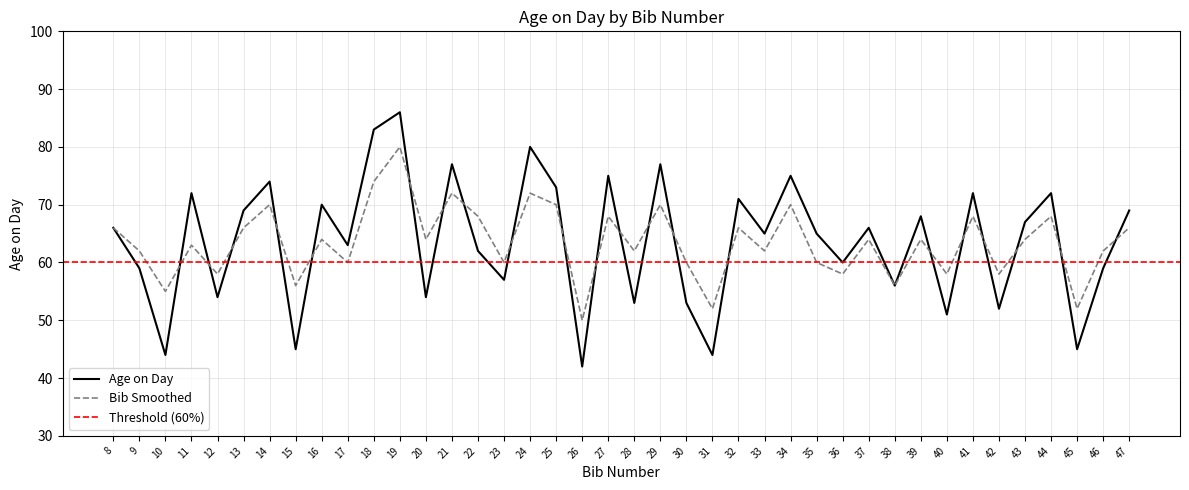

Read the Bib Smoothed value at 14, to the nearest 10.

70